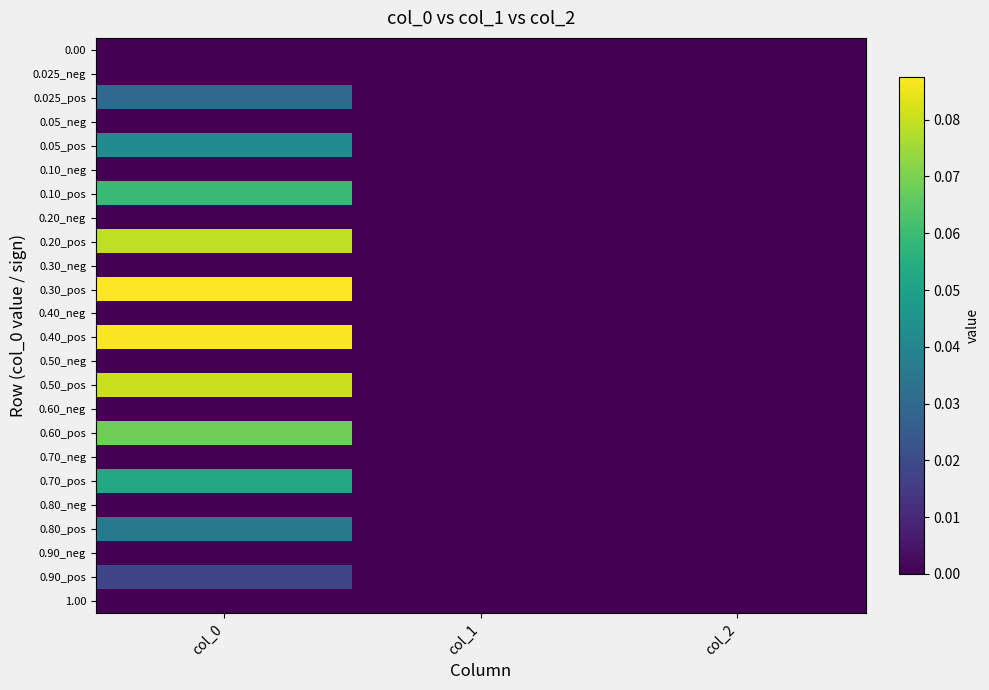

Count the number of data series in this chart.

24